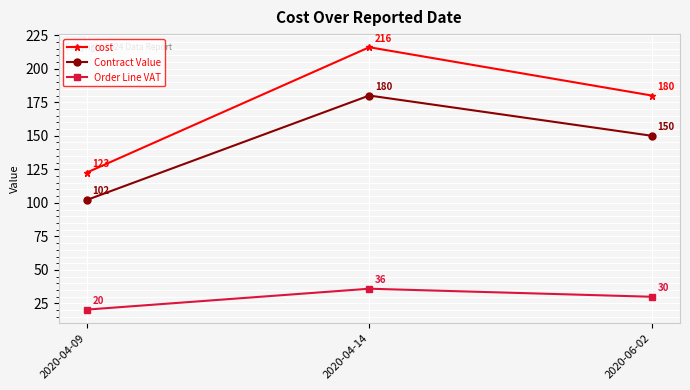

Which category has the lowest value across all series?

2020-04-09